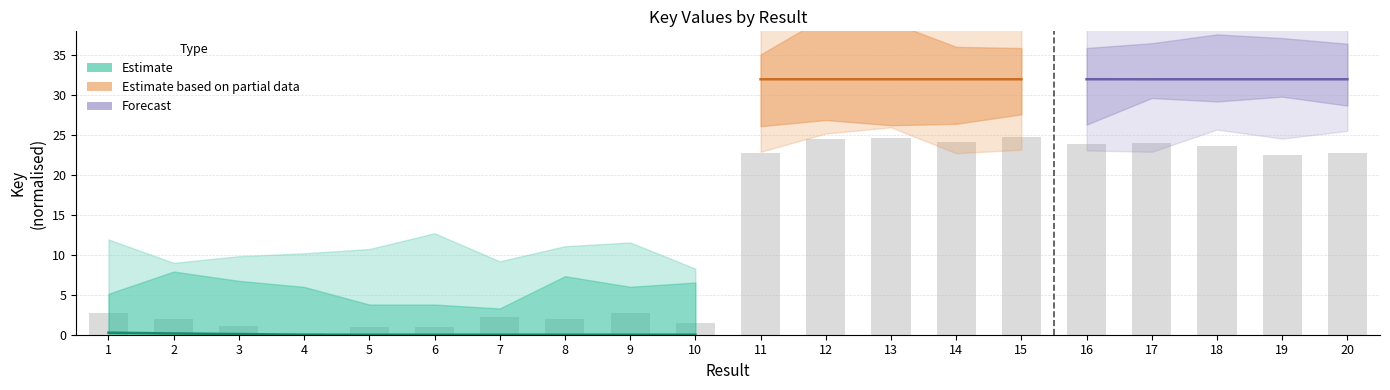

Where is the data nearest to the value 12?

1